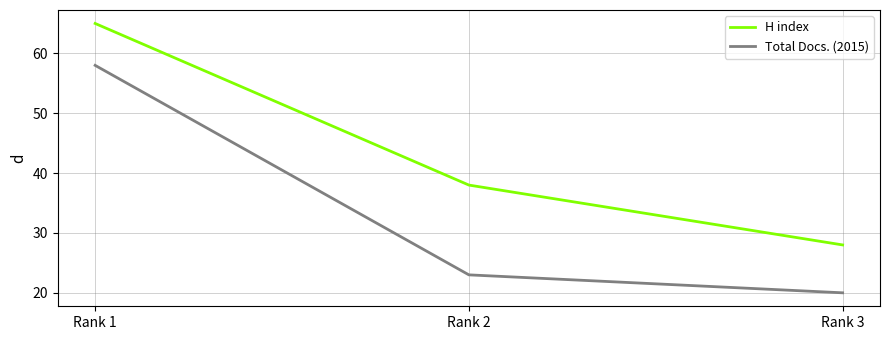

What is the sum of the Total Docs. (2015) values at Rank 2 and Rank 3?

43